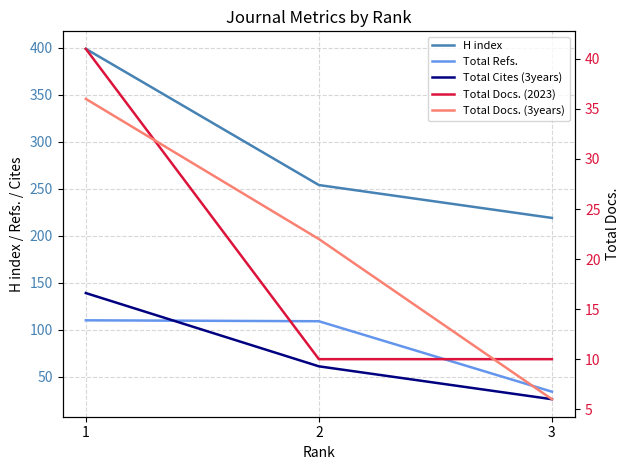

Reading left to right, what are all the values shown in this chart?

H index: 399	254	219
Total Refs.: 110	109	34
Total Cites (3years): 139	61	26
Total Docs. (2023): 41	10	10
Total Docs. (3years): 36	22	6